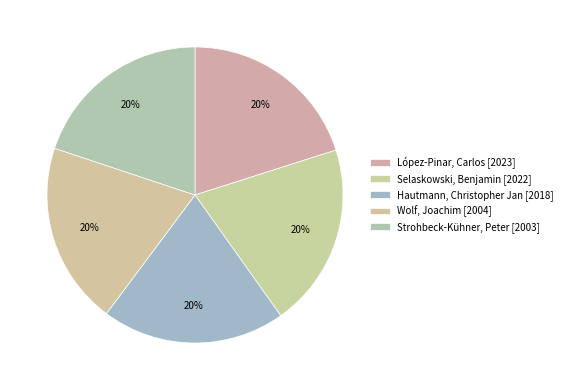

What is the total percentage of Strohbeck-Kühner, Peter and Selaskowski, Benjamin?

40.0%